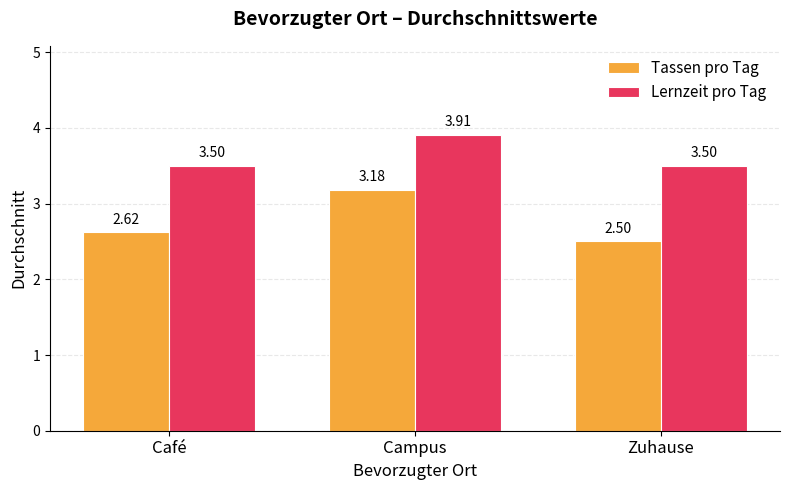

Is it true that Lernzeit pro Tag equals 1.9 at Campus?

False